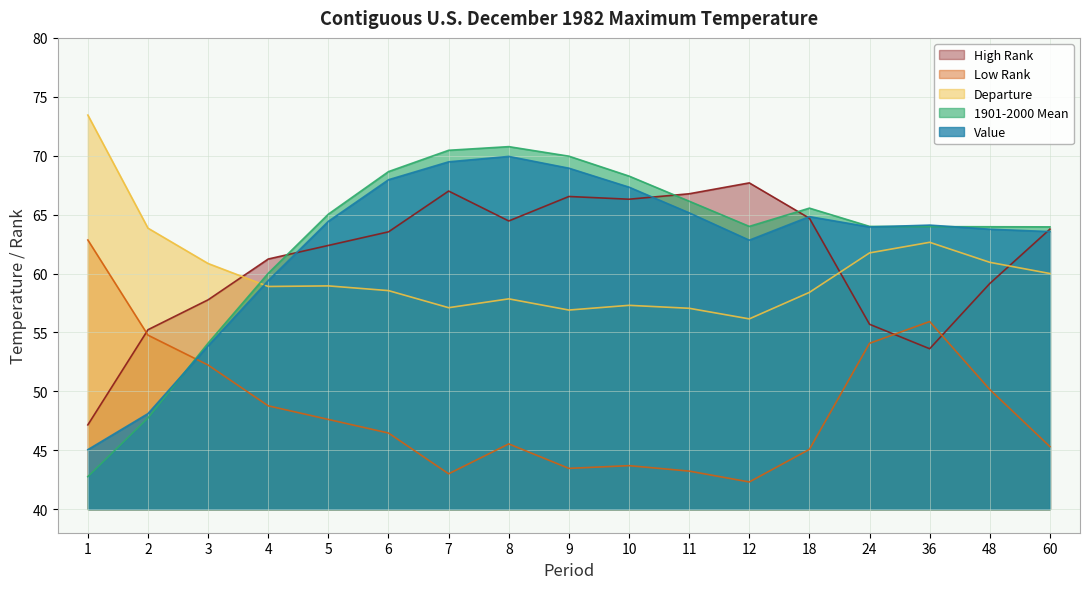

Which series has the widest spread of values?

1901-2000 Mean